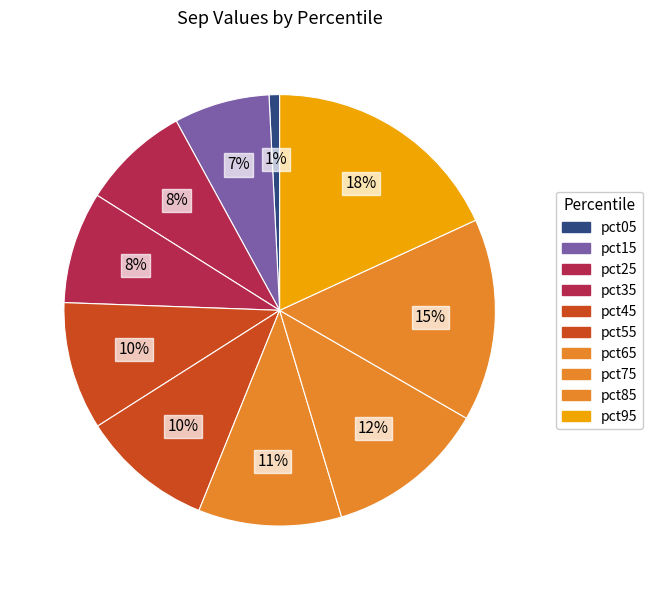

How many segments does this pie chart have?

10